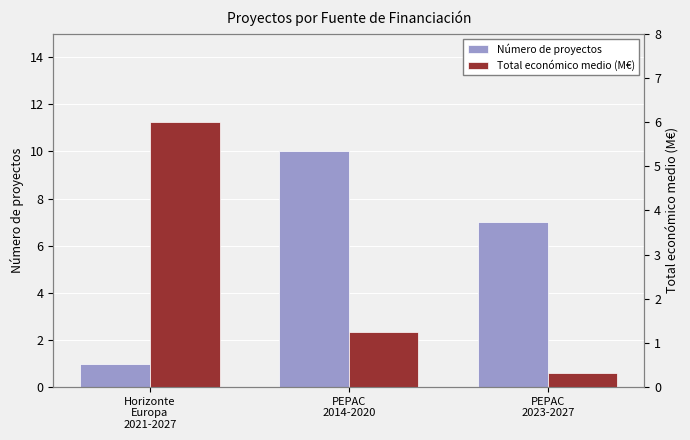

Reading right to left, list all the values displayed in this chart.

Número de proyectos: PEPAC
2023-2027=7.0	PEPAC
2014-2020=10.0	Horizonte
Europa
2021-2027=1.0
Total económico medio (M€): PEPAC
2023-2027=0.3	PEPAC
2014-2020=1.2	Horizonte
Europa
2021-2027=6.0